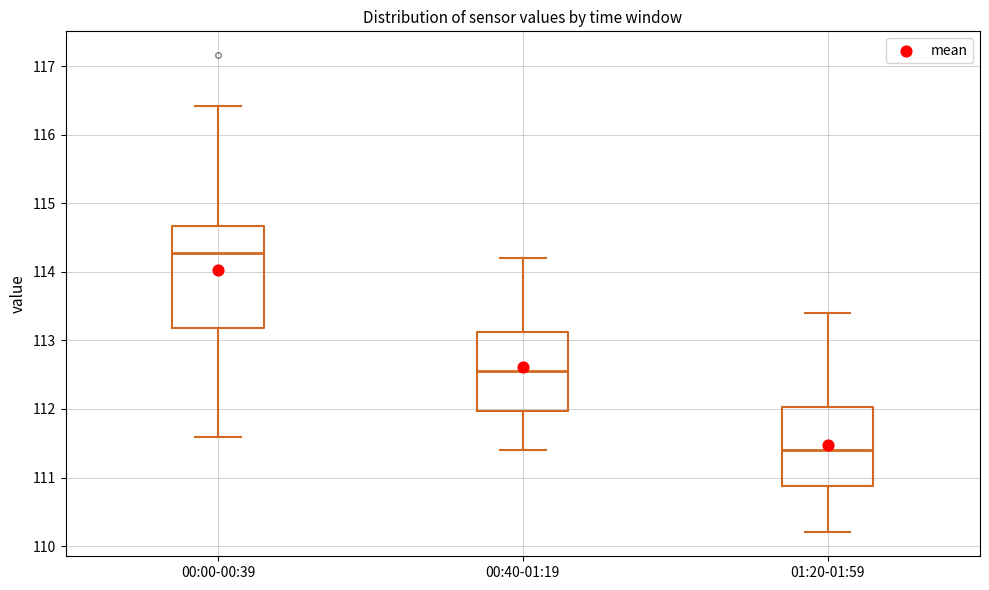

Reading left to right, transcribe this box plot: for each box, give where its median line is, the range the box spans, and where its two whiskers end, as read against the y-axis. The values are not printed on the chart, so give them approximately, as read against the axis.

00:00-00:39: median 114.3, box 113.2 to 114.7, whiskers 111.6 to 116.4
00:40-01:19: median 112.6, box 112.0 to 113.1, whiskers 111.4 to 114.2
01:20-01:59: median 111.4, box 110.9 to 112.0, whiskers 110.2 to 113.4